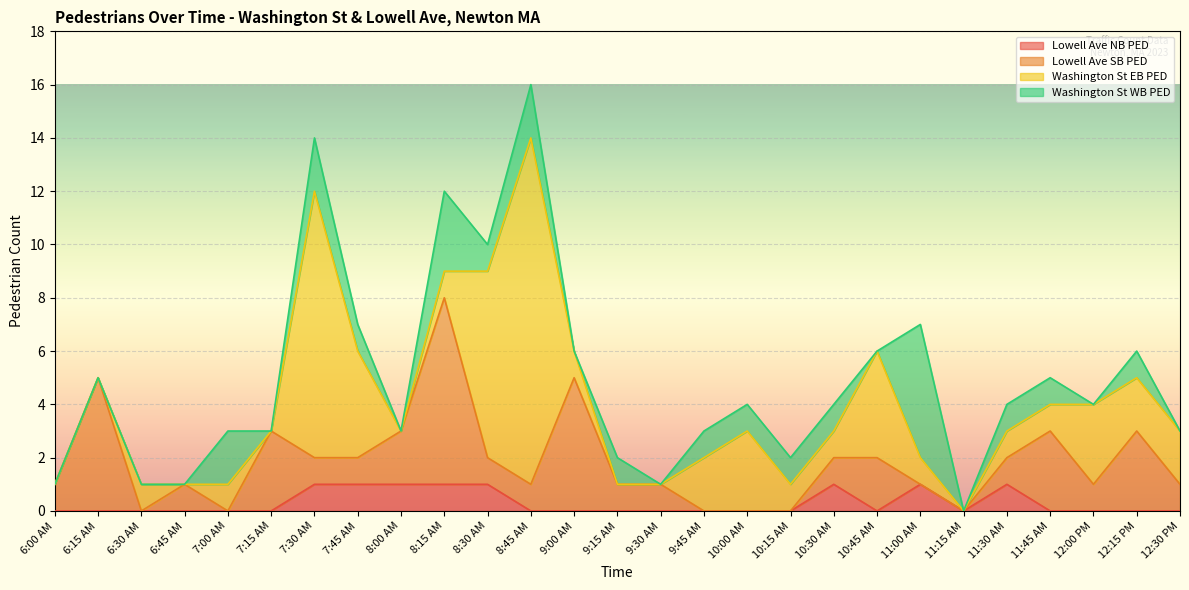

True or false: Washington St WB PED has more than 2 interior local peaks.

True